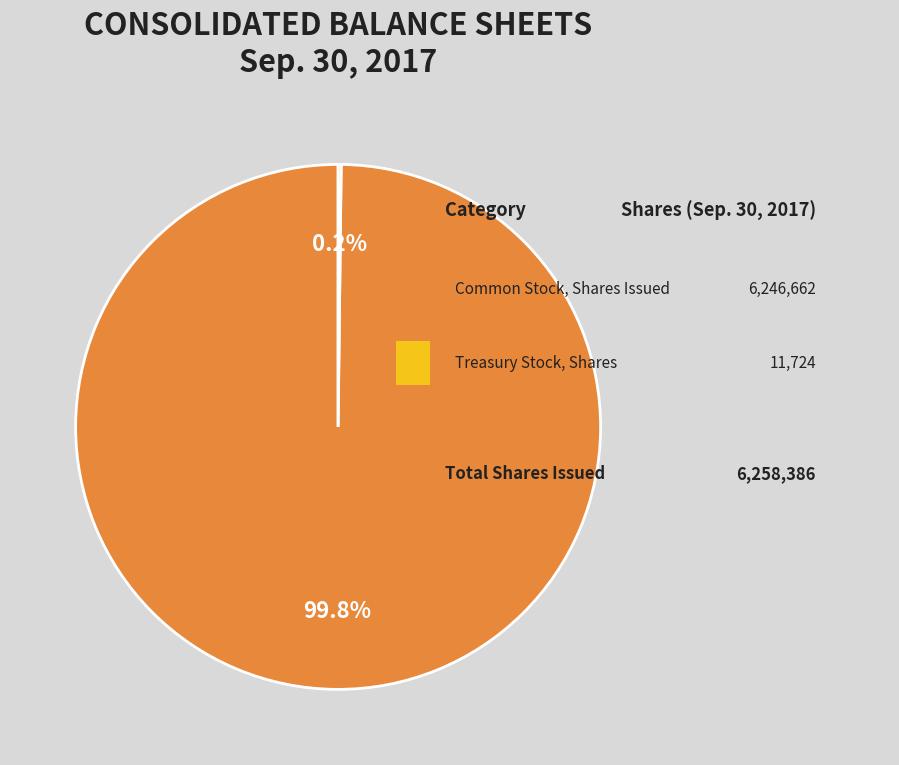

Is there any slice that represents more than half of the pie?

Yes